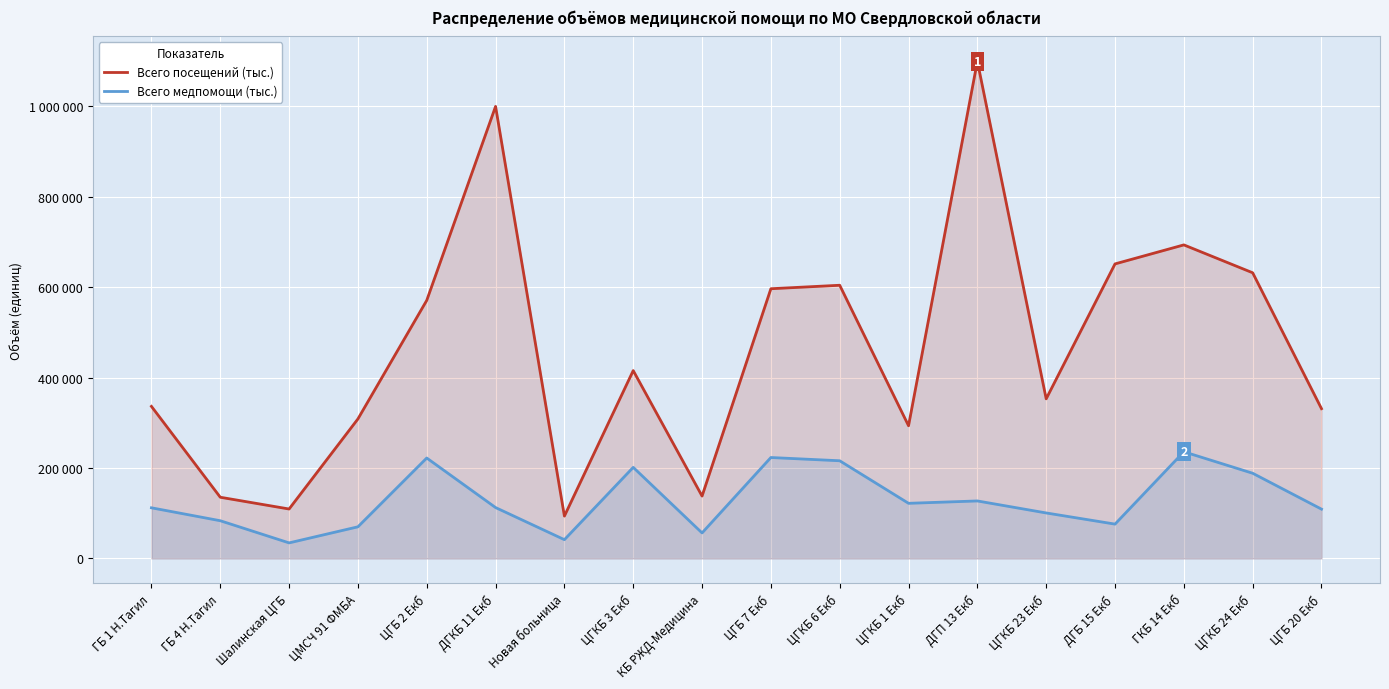

What is the label of the 16th point from the right?

Шалинская ЦГБ